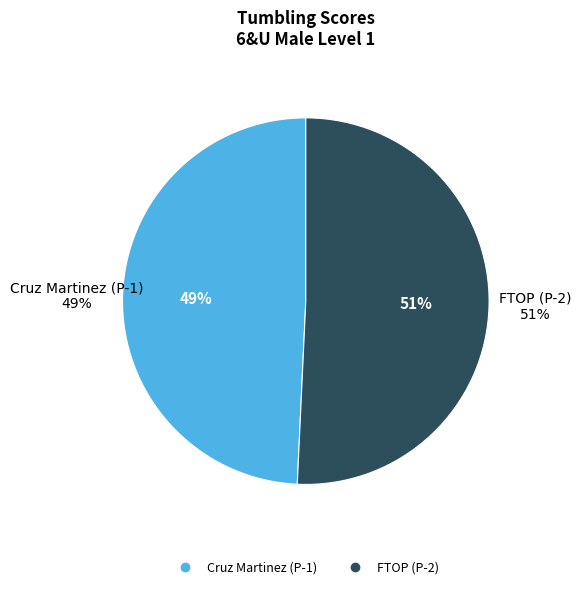

Which category has the biggest portion of the pie?

FTOP